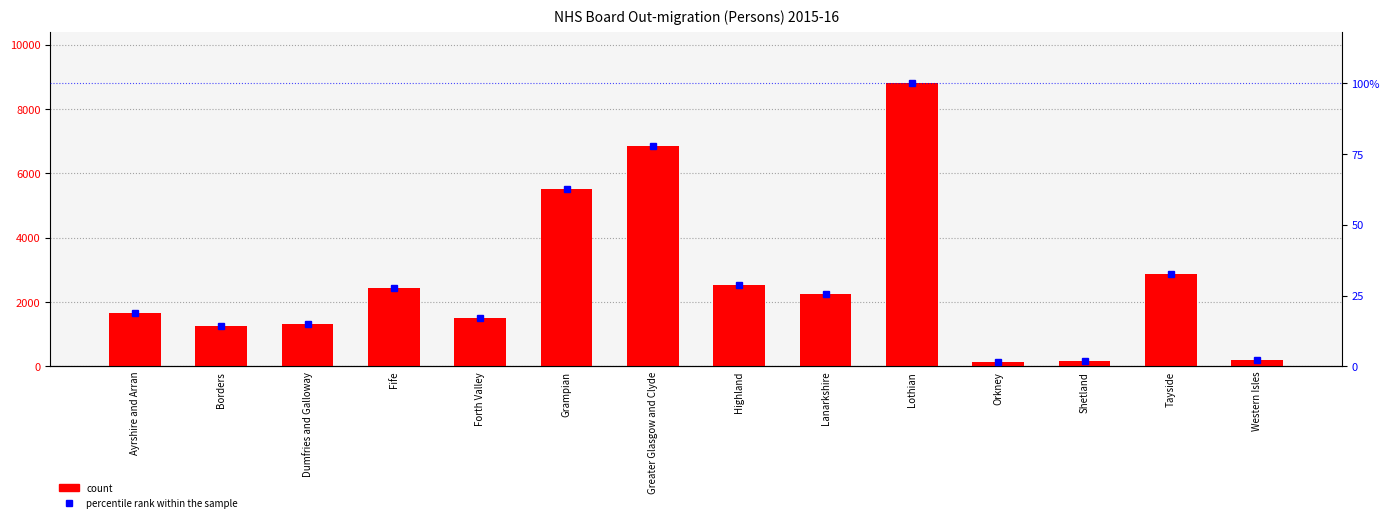

Between Lanarkshire and Shetland, which is larger?

Lanarkshire